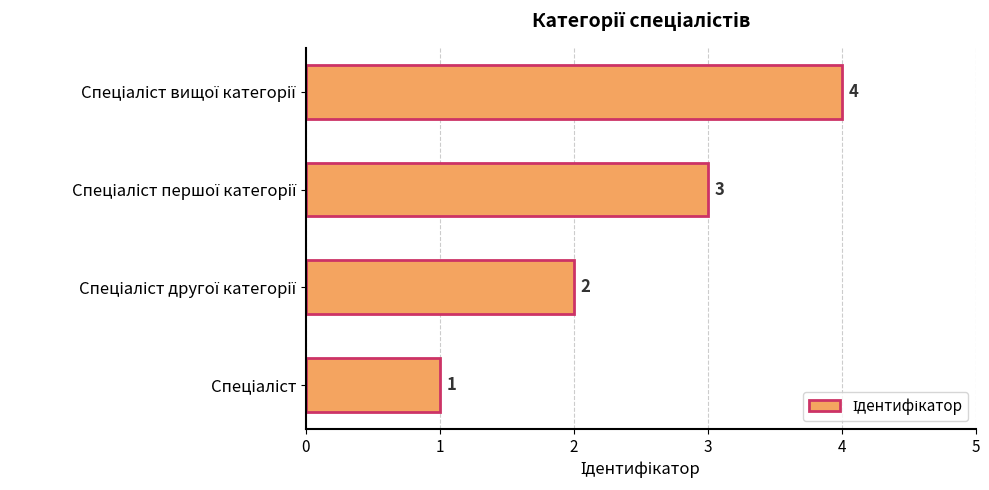

How many values are between 2 and 4?

3